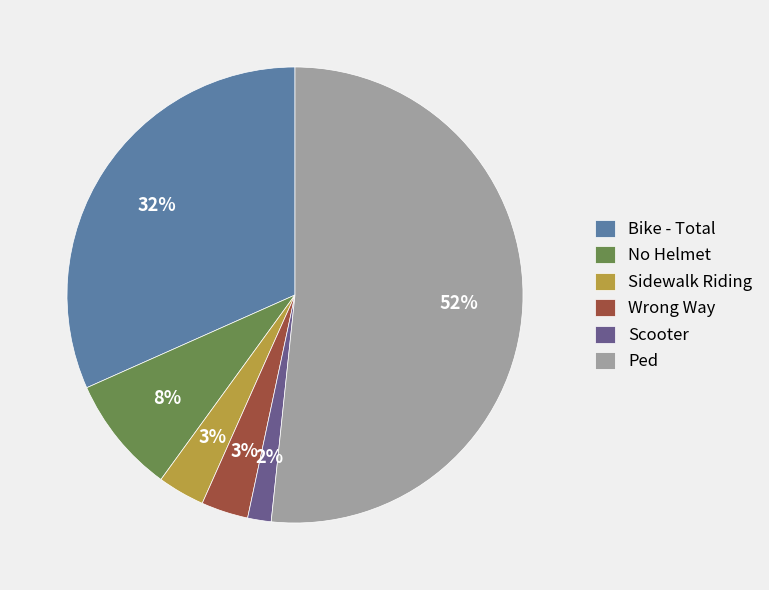

Which slice is the smallest?

Scooter